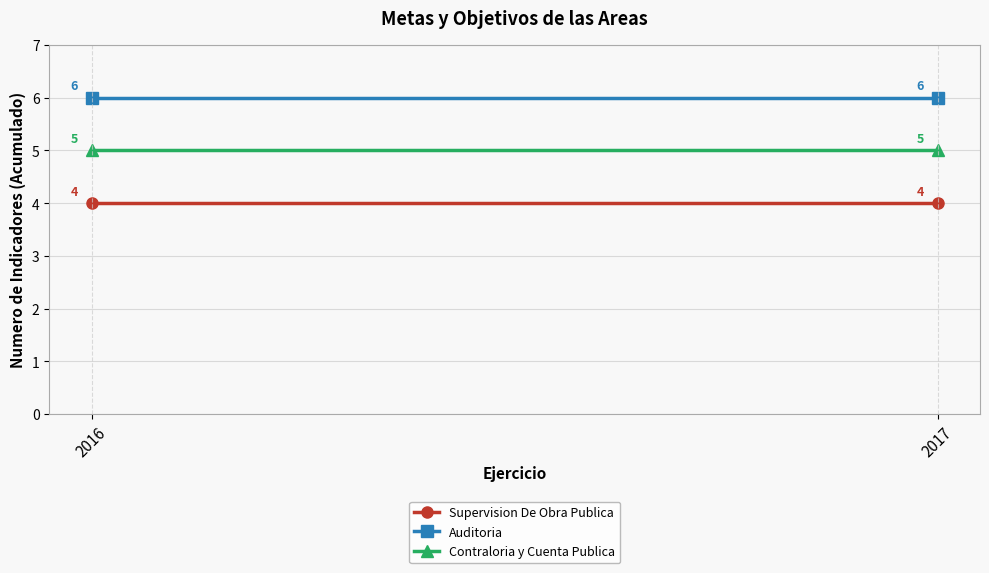

List the series in order of their peak value, lowest first.

Supervision De Obra Publica, Contraloria y Cuenta Publica, Auditoria